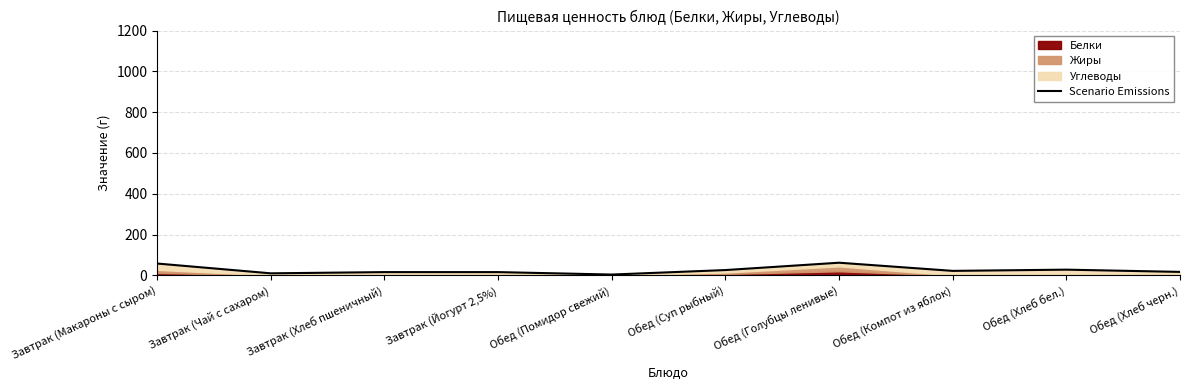

Which category has the highest value across all series?

Обед (Голубцы ленивые)